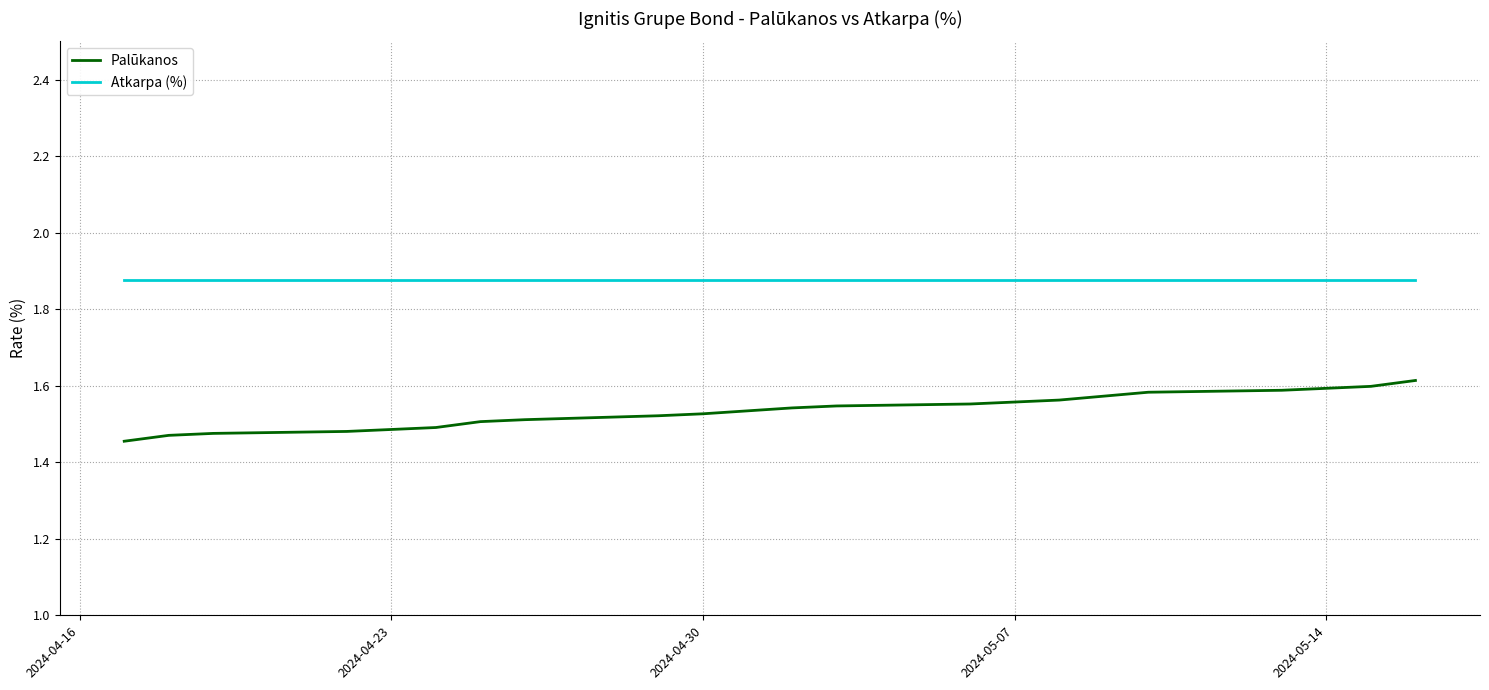

What is the average value of the Palūkanos series?

1.5